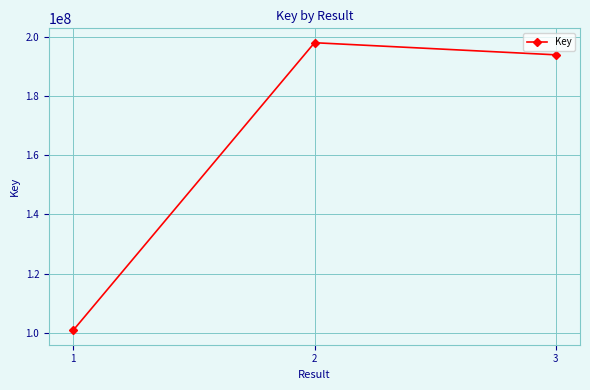

The value at 2 is 197977875. True or false?

True